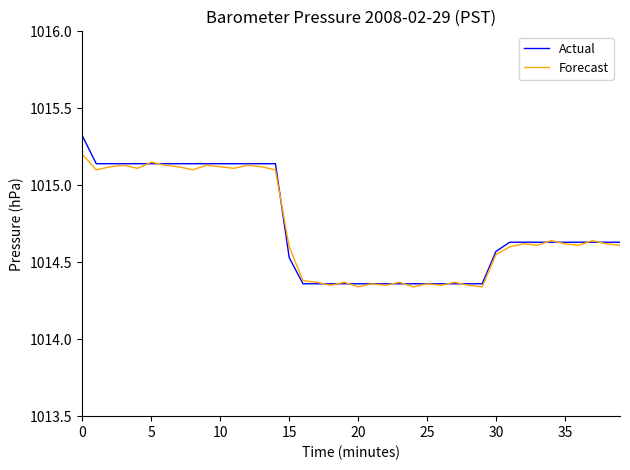

What is the maximum value shown in the chart?

1015.3